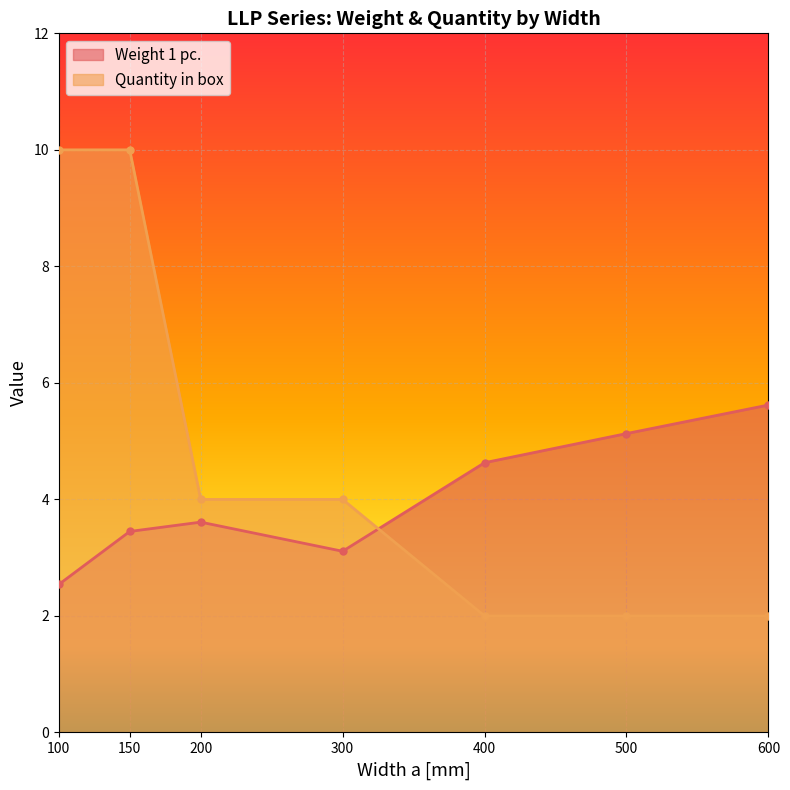

How many lines are shown in the chart?

2